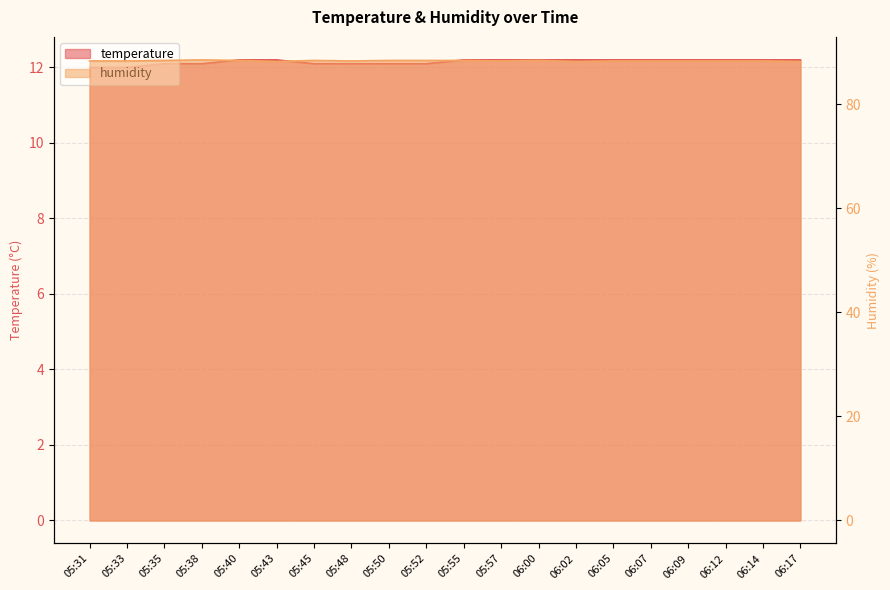

Which series has the largest total across all categories?

humidity